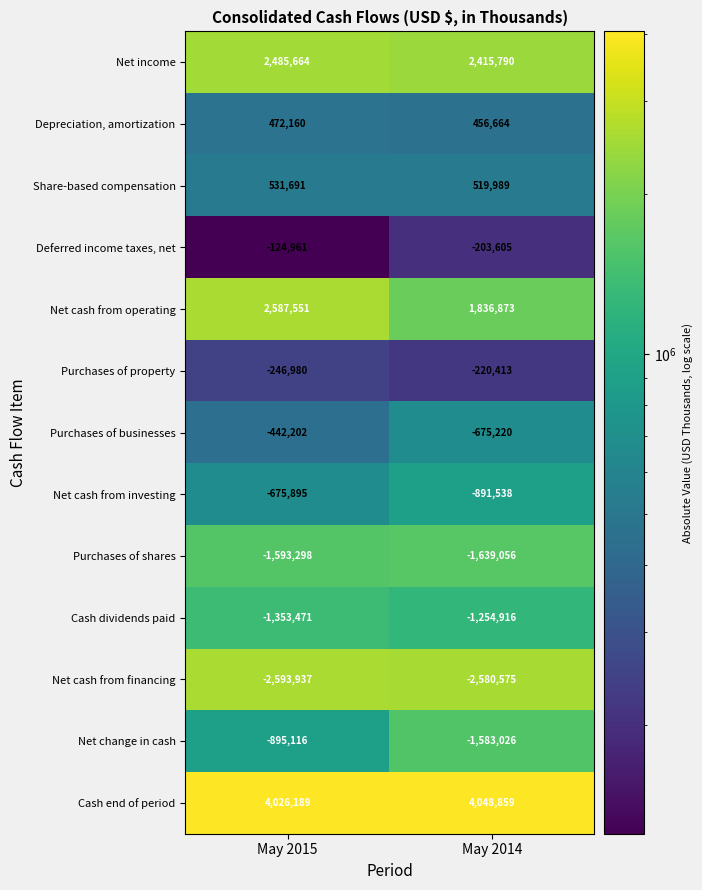

What is the minimum value shown in the chart?

-2593937